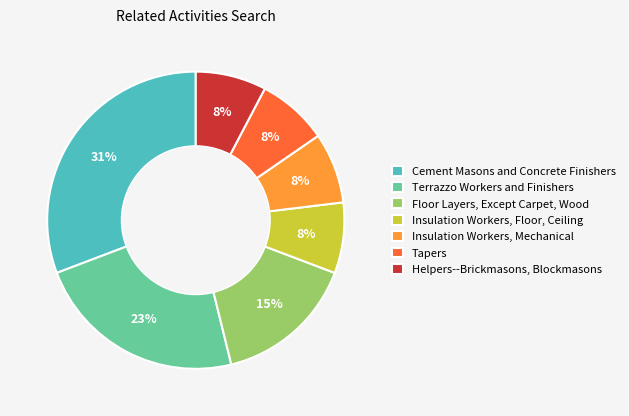

To the nearest percent, what percentage of the pie is Insulation Workers, Mechanical?

8%